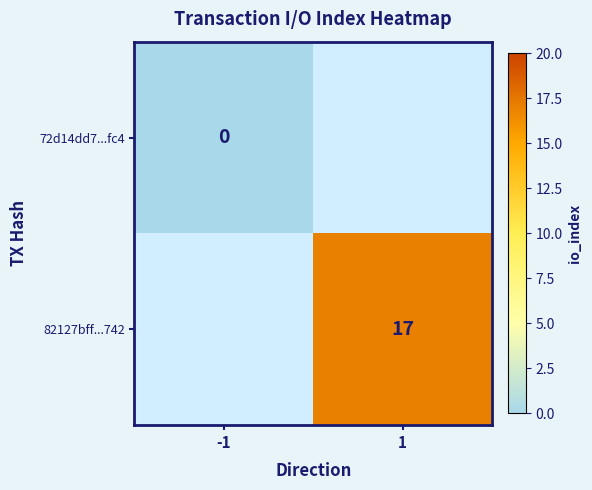

At how many categories does at least one series exceed 13?

1